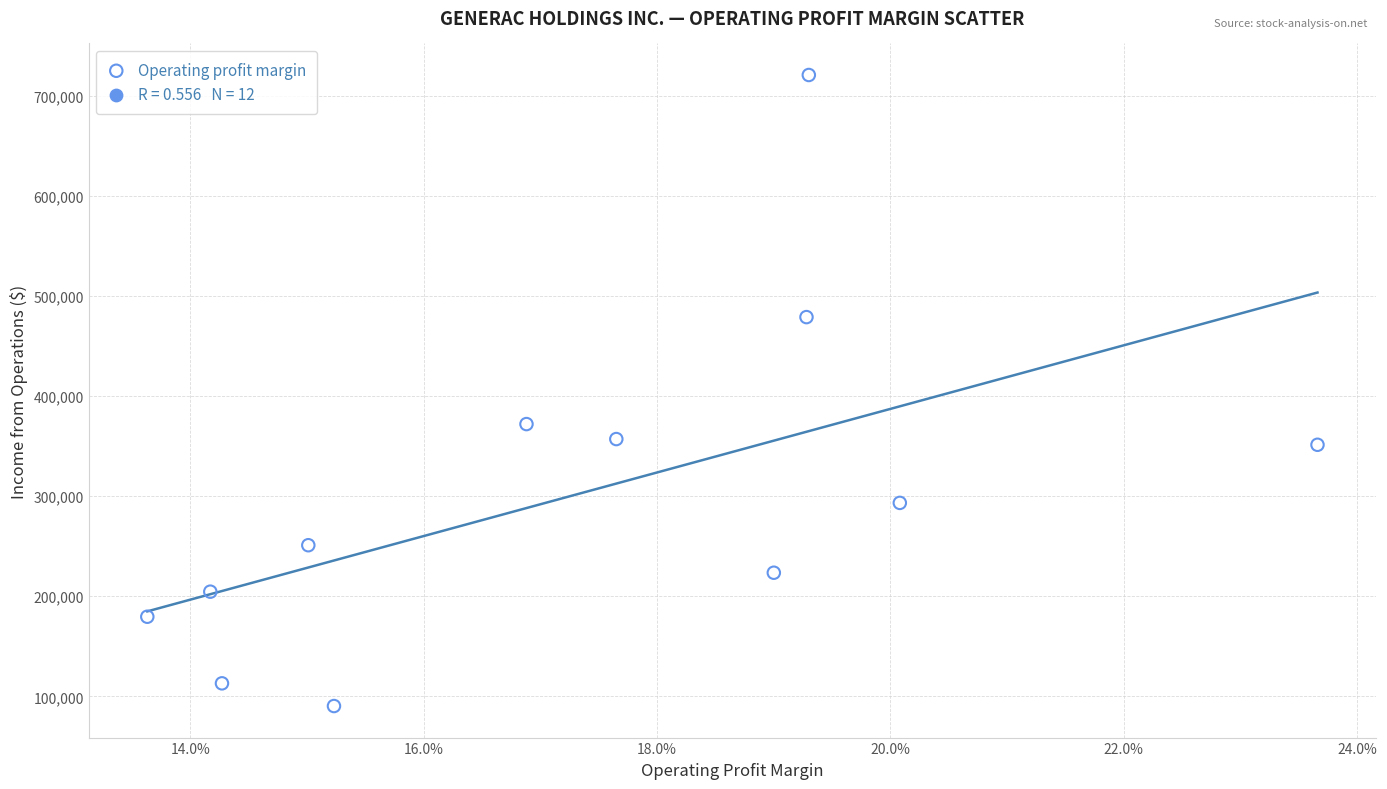

What Y value in the scatter plot is closest to 405716?

372163